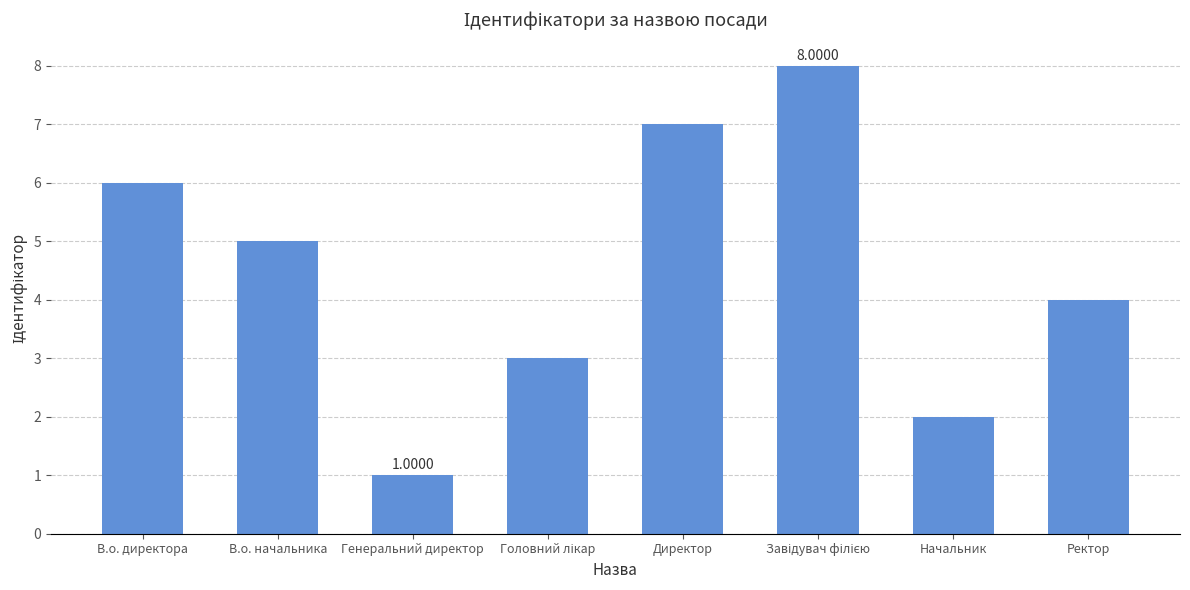

What is the label of the 6th bar from the right?

Генеральний директор